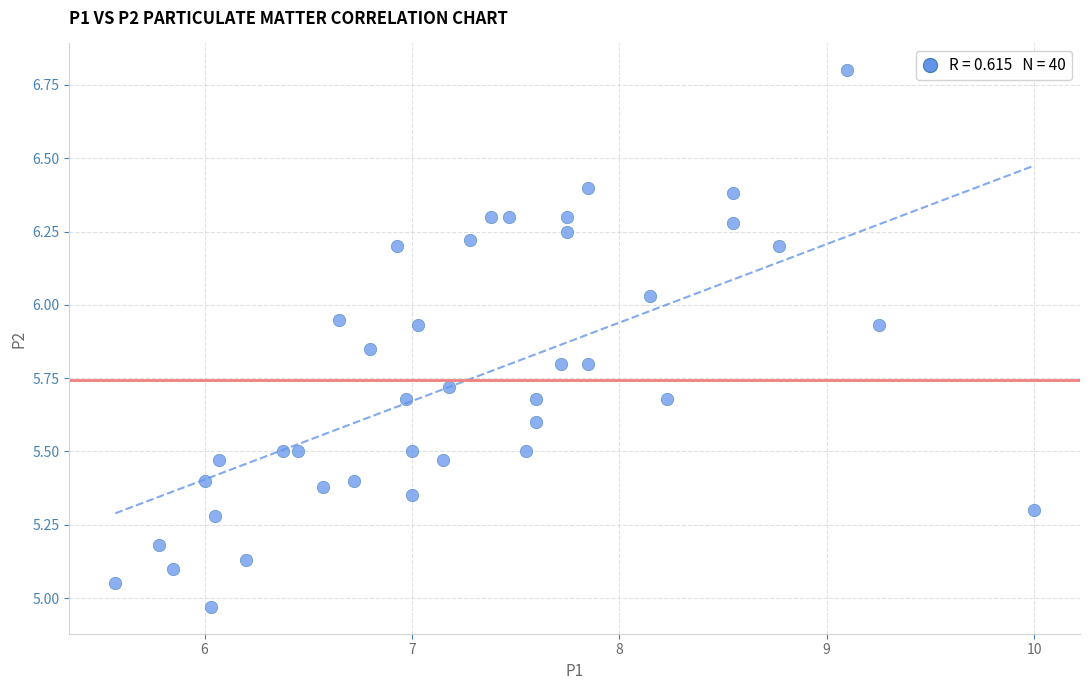

What is the range of Y values (max minus min)?

1.8